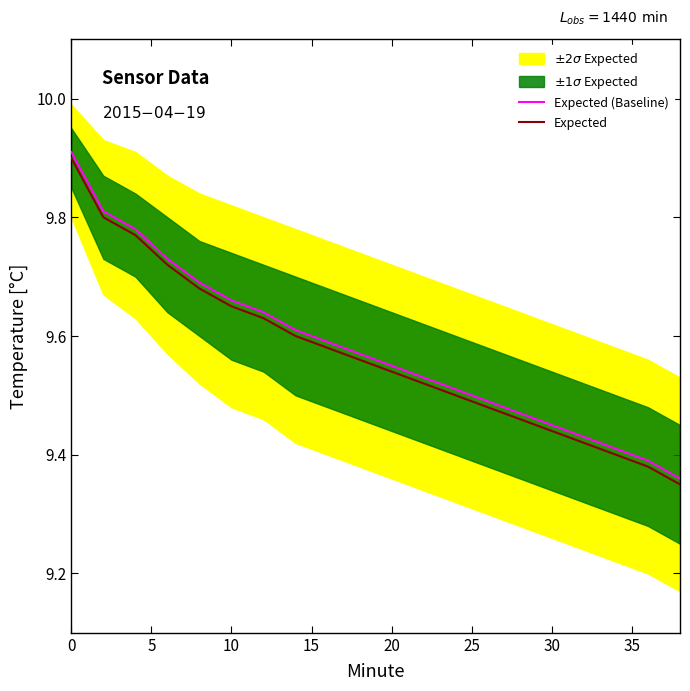

True or false: Expected (Baseline) has a value of 3.0 at 30.

False